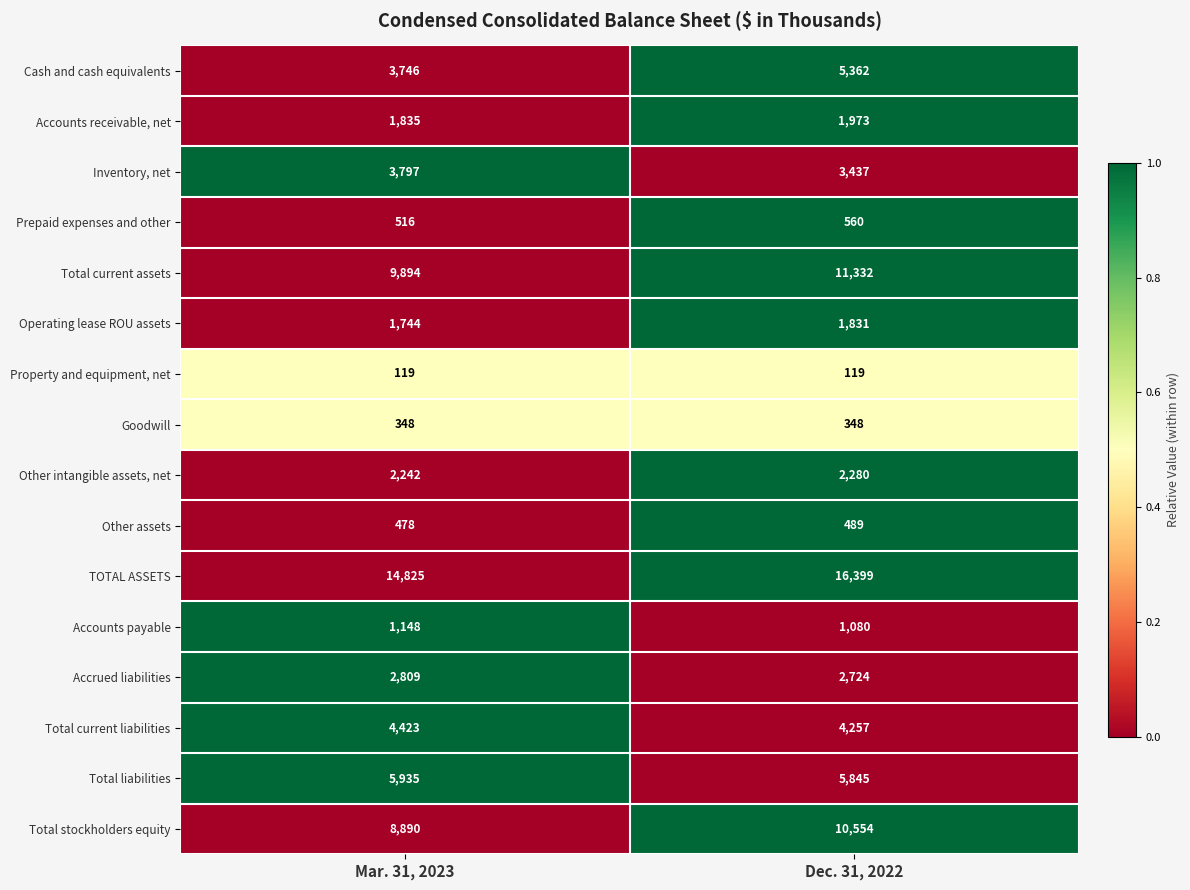

At which category is the sum across all series the highest?

Dec. 31, 2022